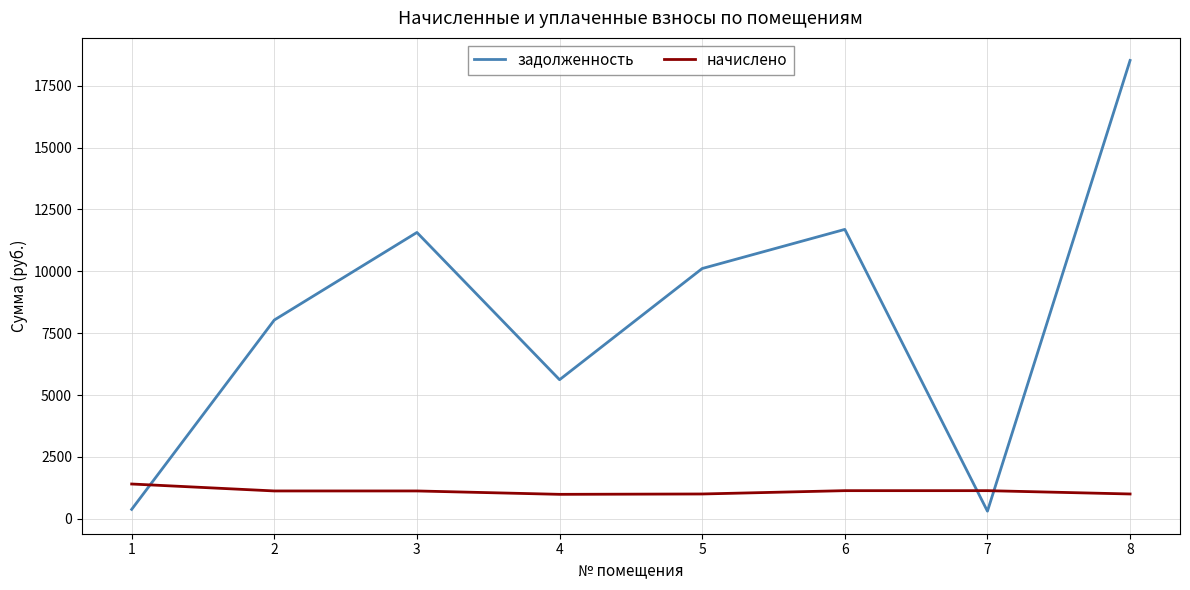

What is the total value across all series at 3?

12696.7